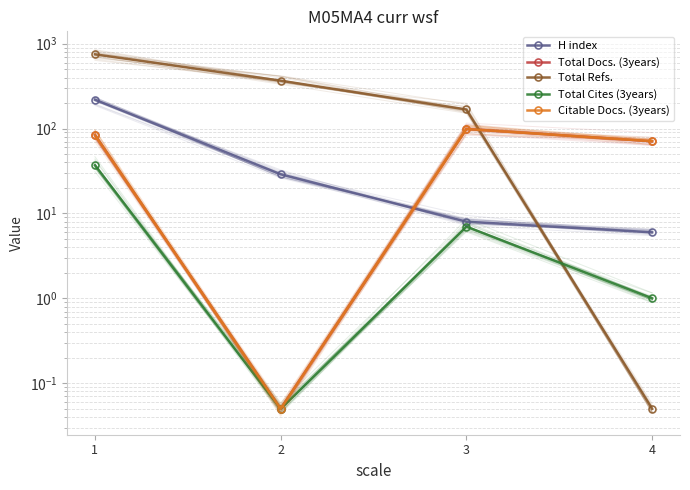

Rank the series by their maximum value, from highest to lowest.

Total Refs., H index, Total Docs. (3years), Citable Docs. (3years), Total Cites (3years)